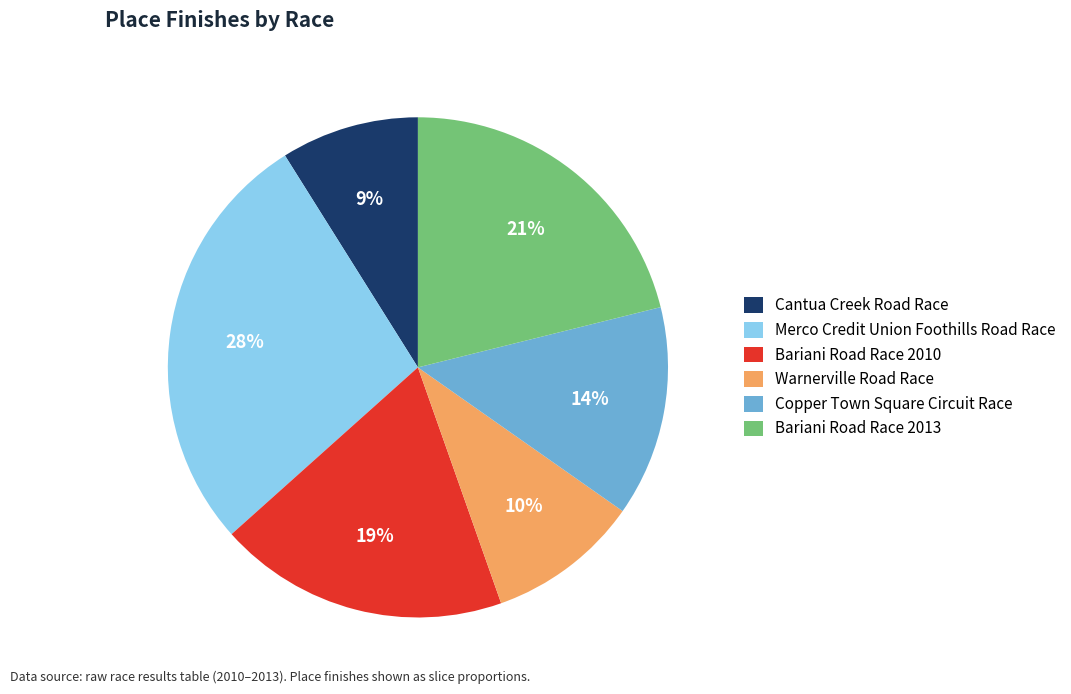

To the nearest percent, what portion does Warnerville Road Race represent?

10%